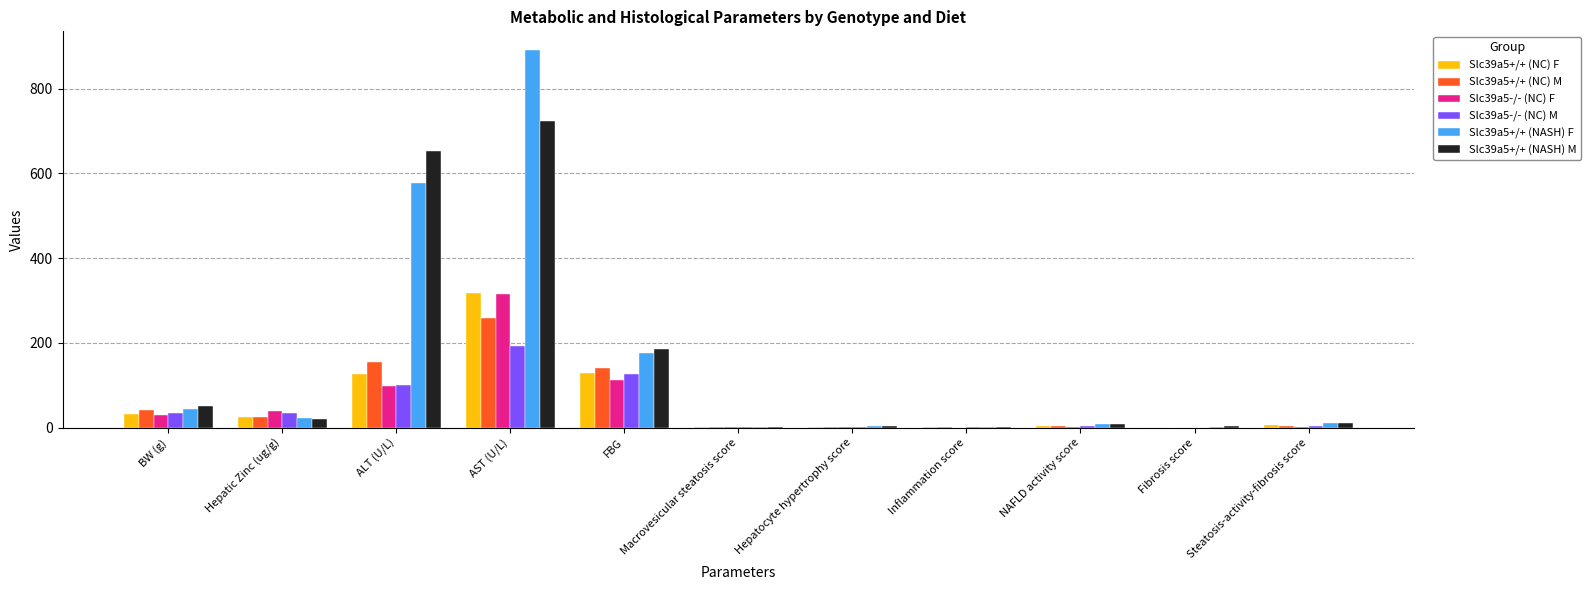

The Slc39a5+/+ (NASH) F series shows 22.4 at Hepatic Zinc (ug/g). True or false?

True